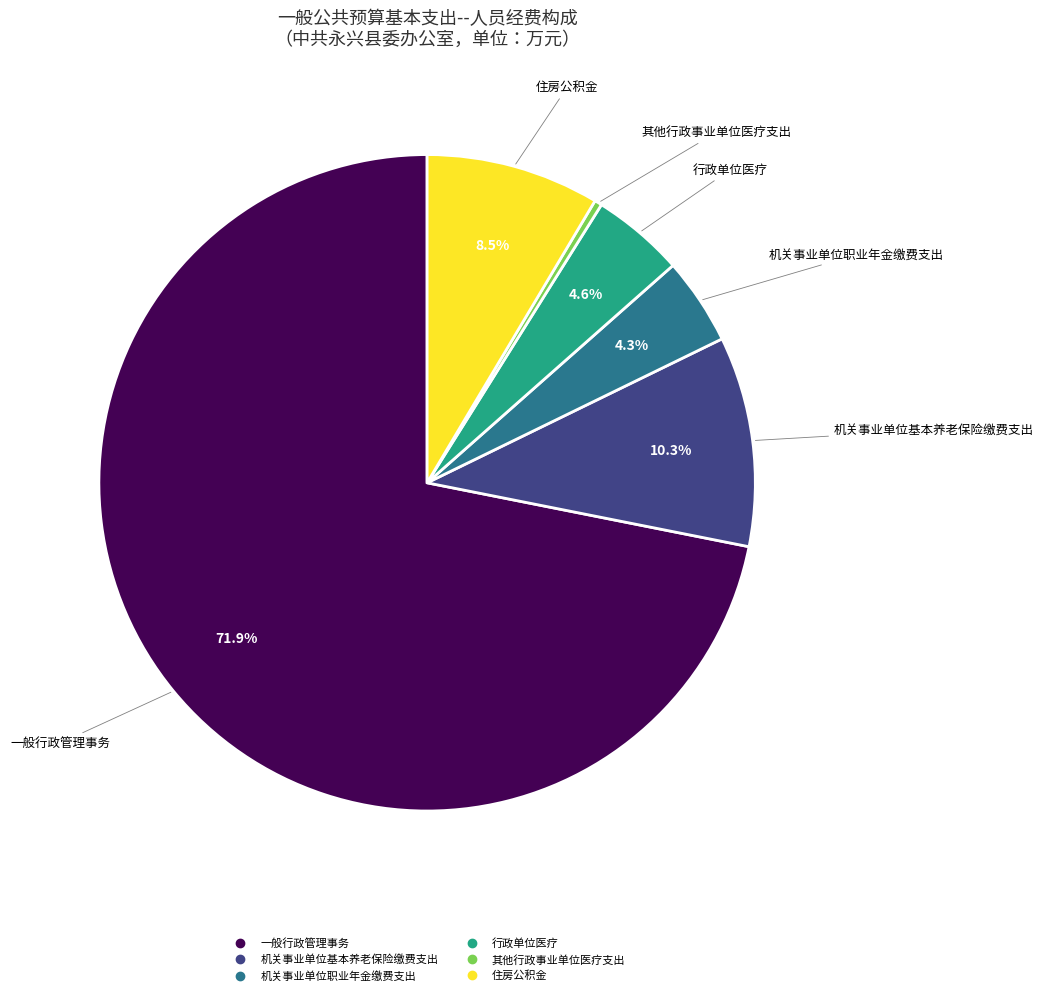

Which category has the smallest portion of the pie?

其他行政事业单位医疗支出